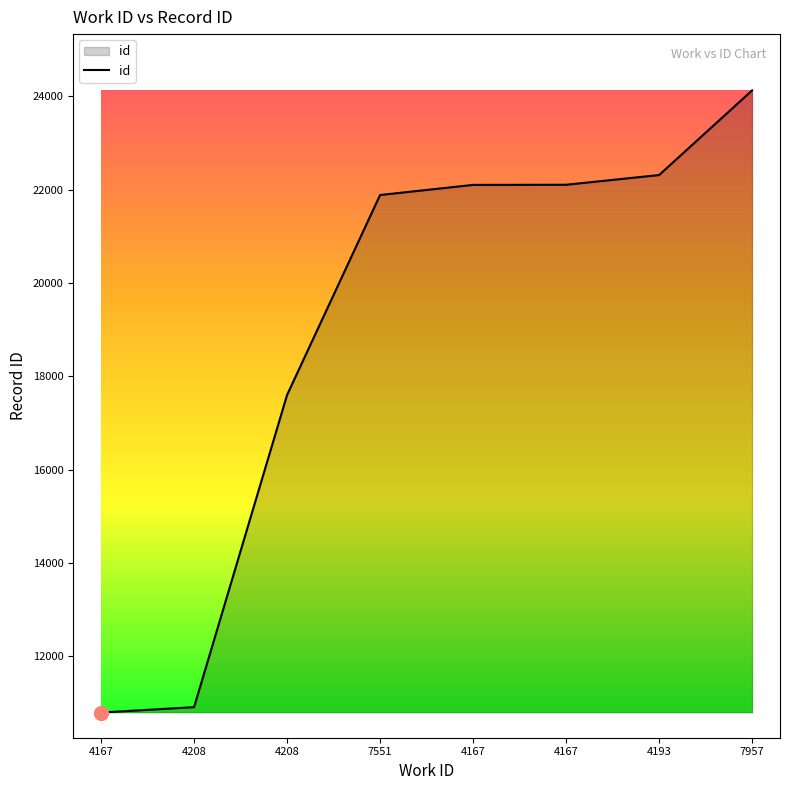

Reading left to right, list all the values displayed in this chart.

10797	10912	17603	21888	22105	22108	22316	24130